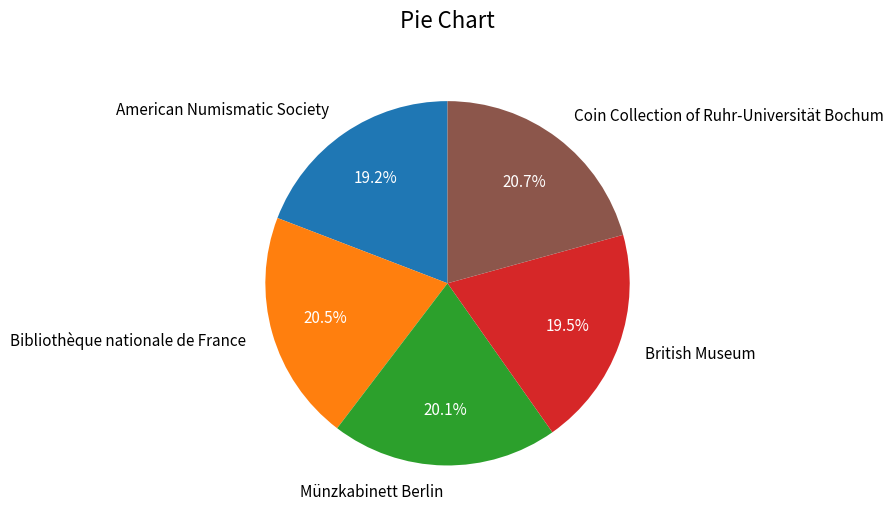

Approximately how many times larger is the value at Münzkabinett Berlin compared to British Museum?

1.0